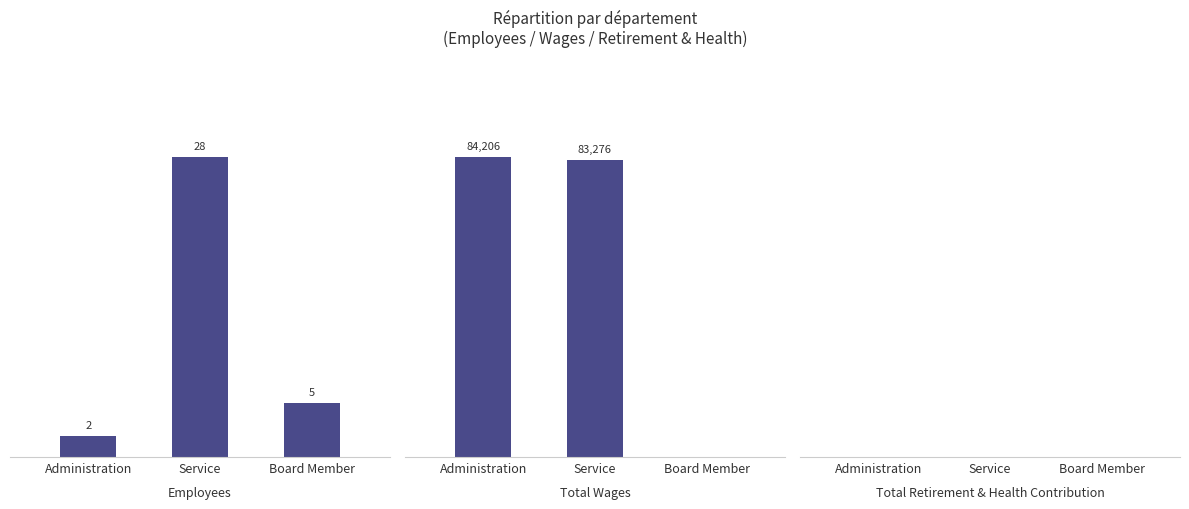

Rank the series at Board Member from highest to lowest value.

Employees, Total Wages, Total Retirement & Health Contribution